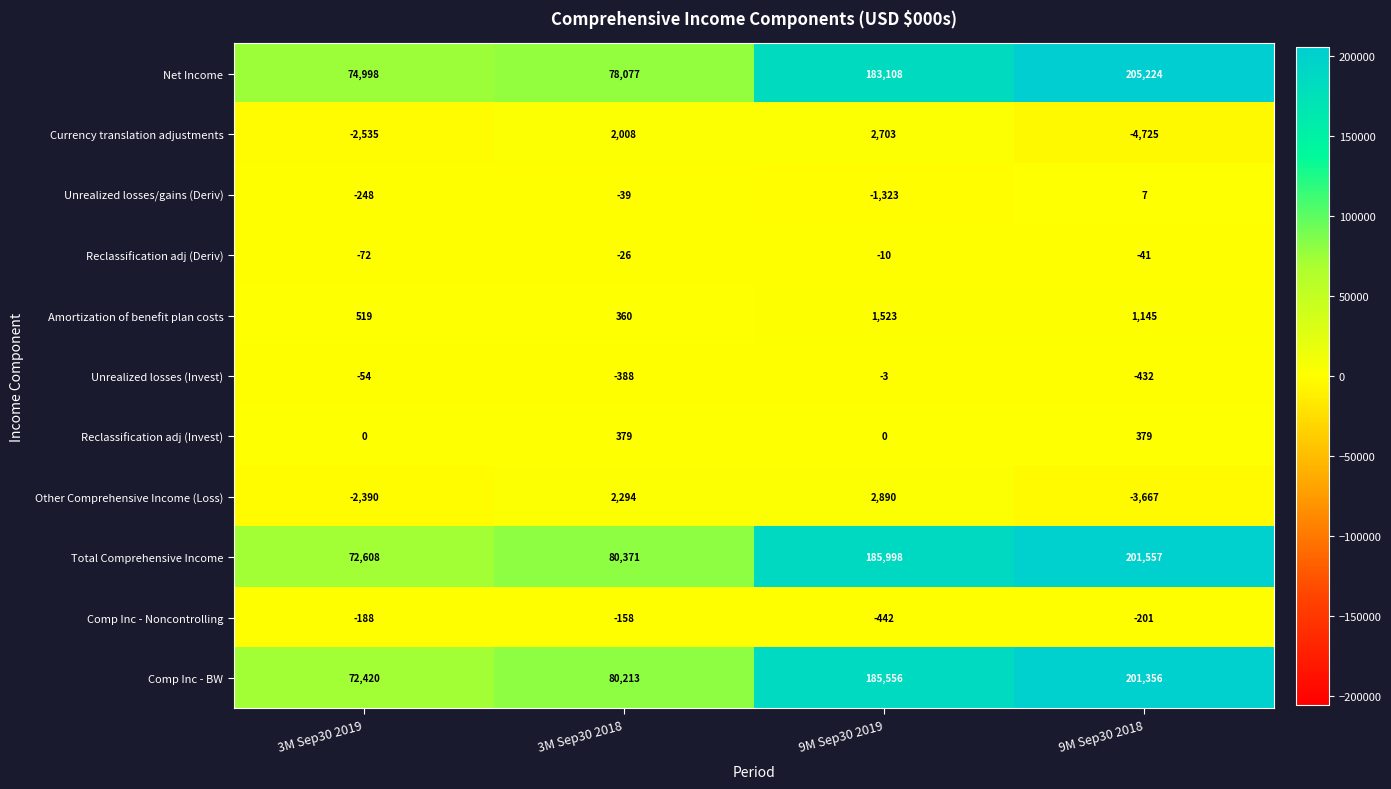

How many values in Unrealized losses/gains (Deriv) are below zero?

3